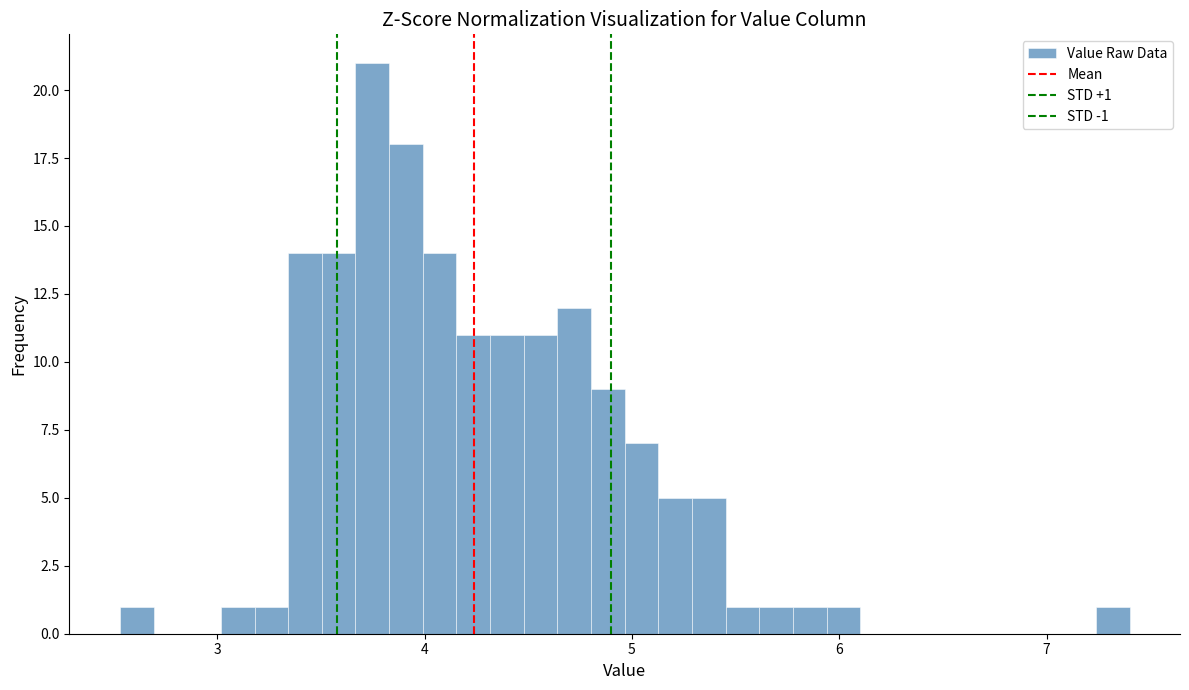

Around what value on the x-axis is the tallest bar? Give the approximate position of its centre, as read against the axis.

3.7